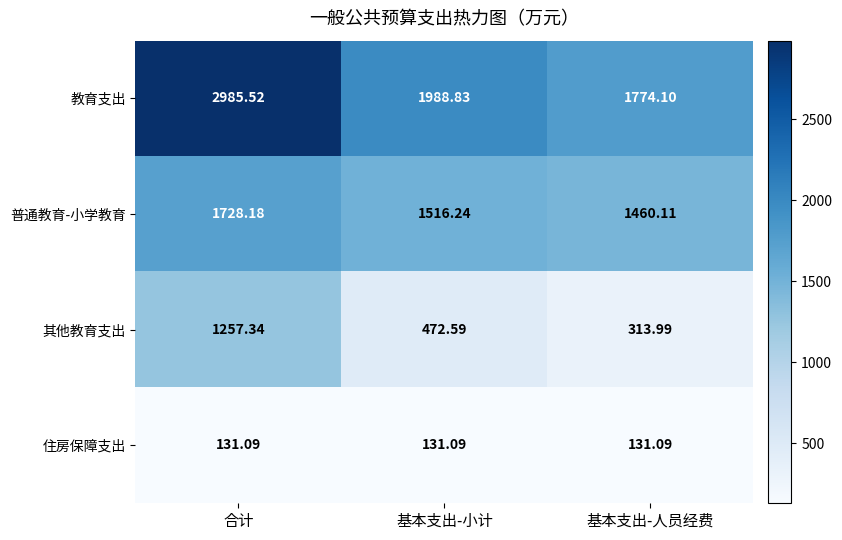

List the series in order of their peak value, highest first.

教育支出, 普通教育-小学教育, 其他教育支出, 住房保障支出